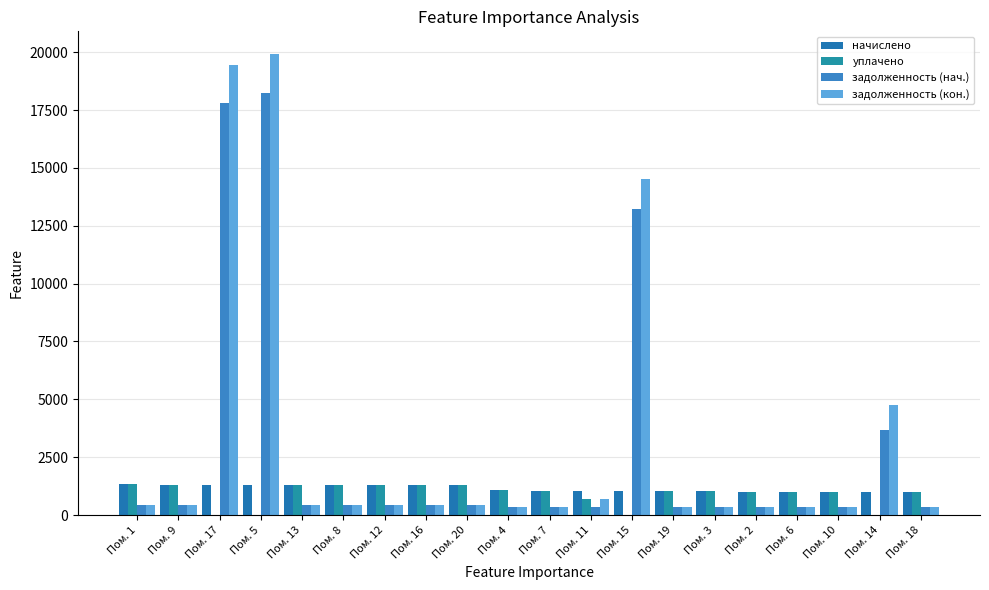

Reading left to right, extract all data points from this chart.

начислено: Пом. 1=1324.1	Пом. 9=1309.0	Пом. 17=1309.0	Пом. 5=1306.8	Пом. 13=1306.8	Пом. 8=1302.5	Пом. 12=1302.5	Пом. 16=1302.5	Пом. 20=1302.5	Пом. 4=1090.8	Пом. 7=1036.8	Пом. 11=1036.8	Пом. 15=1036.8	Пом. 19=1036.8	Пом. 3=1034.6	Пом. 2=1006.6	Пом. 6=1000.1	Пом. 10=1000.1	Пом. 14=1000.1	Пом. 18=1000.1
уплачено: Пом. 1=1324.1	Пом. 9=1309.0	Пом. 17=0.0	Пом. 5=0.0	Пом. 13=1306.8	Пом. 8=1302.5	Пом. 12=1302.5	Пом. 16=1302.5	Пом. 20=1302.5	Пом. 4=1090.8	Пом. 7=1036.8	Пом. 11=691.2	Пом. 15=0.0	Пом. 19=1036.8	Пом. 3=1034.6	Пом. 2=1006.6	Пом. 6=1000.1	Пом. 10=1000.1	Пом. 14=0.0	Пом. 18=999.4
задолженность (нач.): Пом. 1=441.4	Пом. 9=436.3	Пом. 17=17790.5	Пом. 5=18247.6	Пом. 13=435.6	Пом. 8=434.2	Пом. 12=434.2	Пом. 16=434.2	Пом. 20=434.2	Пом. 4=363.6	Пом. 7=345.6	Пом. 11=345.6	Пом. 15=13245.1	Пом. 19=345.6	Пом. 3=344.9	Пом. 2=335.5	Пом. 6=333.4	Пом. 10=333.4	Пом. 14=3689.6	Пом. 18=332.7
задолженность (кон.): Пом. 1=441.4	Пом. 9=436.3	Пом. 17=19447.7	Пом. 5=19911.2	Пом. 13=435.6	Пом. 8=434.2	Пом. 12=434.2	Пом. 16=434.2	Пом. 20=434.2	Пом. 4=363.6	Пом. 7=345.6	Пом. 11=691.2	Пом. 15=14542.2	Пом. 19=345.6	Пом. 3=344.9	Пом. 2=335.5	Пом. 6=333.4	Пом. 10=333.4	Пом. 14=4762.0	Пом. 18=333.4